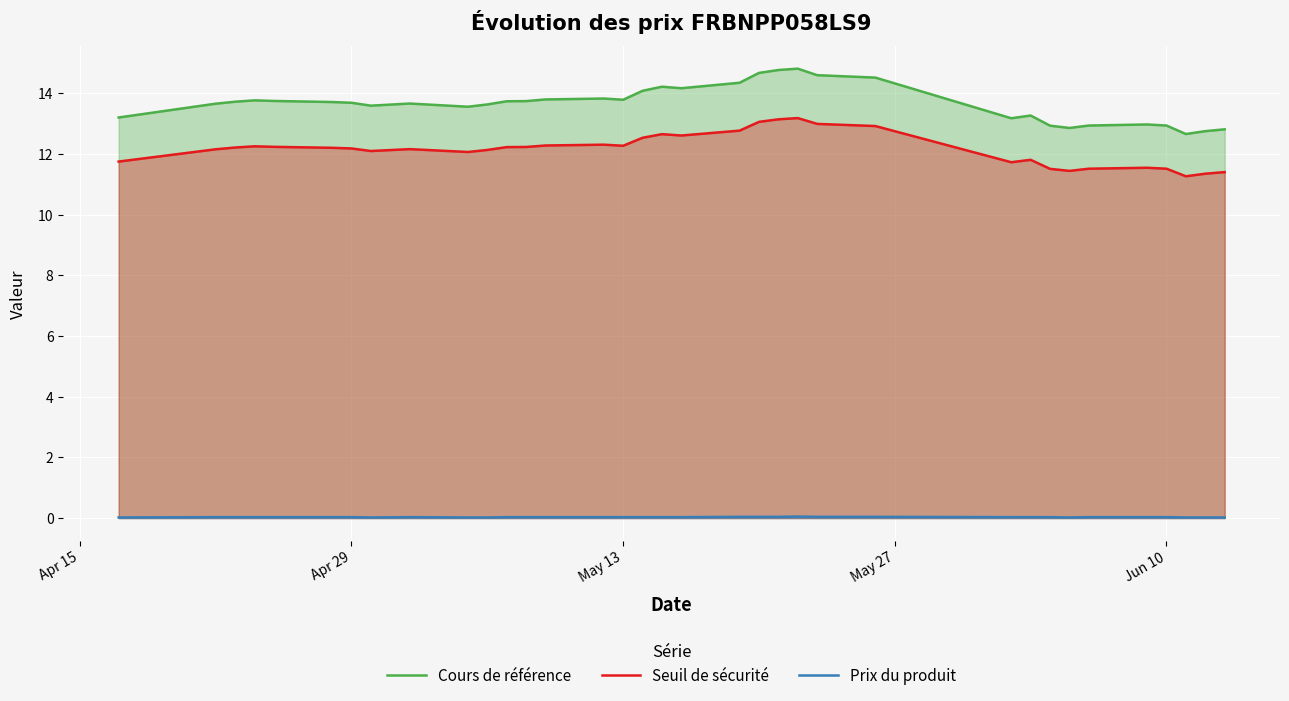

Which series has the largest range (max minus min)?

Cours de référence